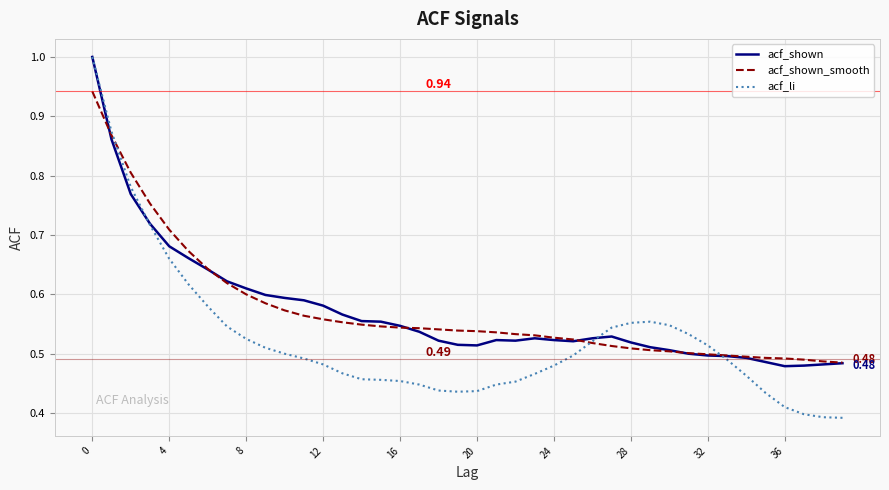

What is the maximum value shown in the chart?

1.0